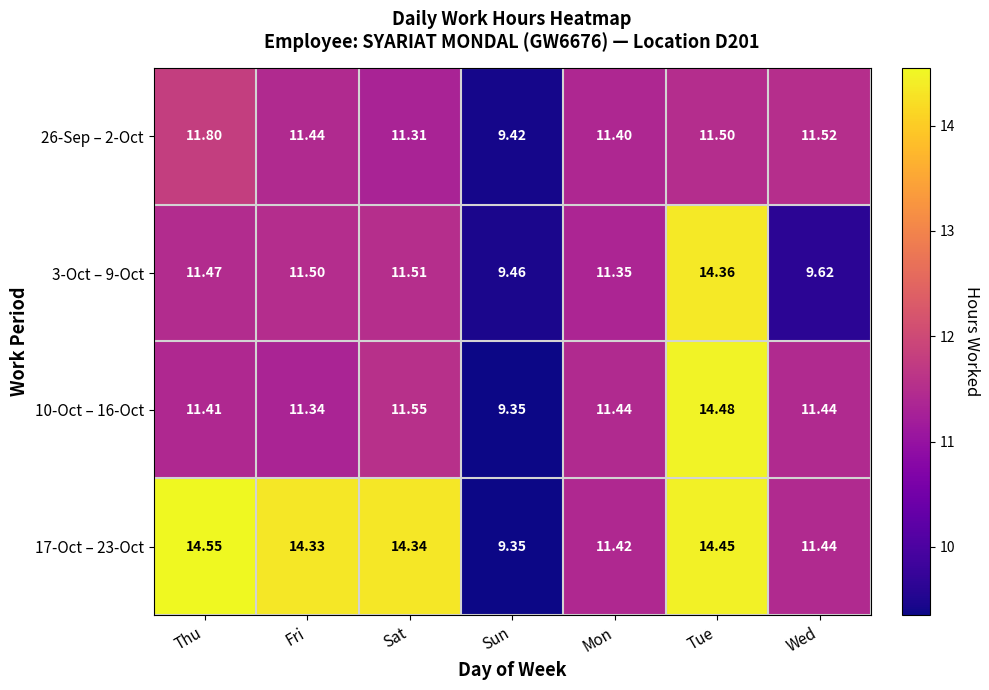

Is the value of 3-Oct – 9-Oct at Tue greater than the value of 10-Oct – 16-Oct at Wed?

Yes